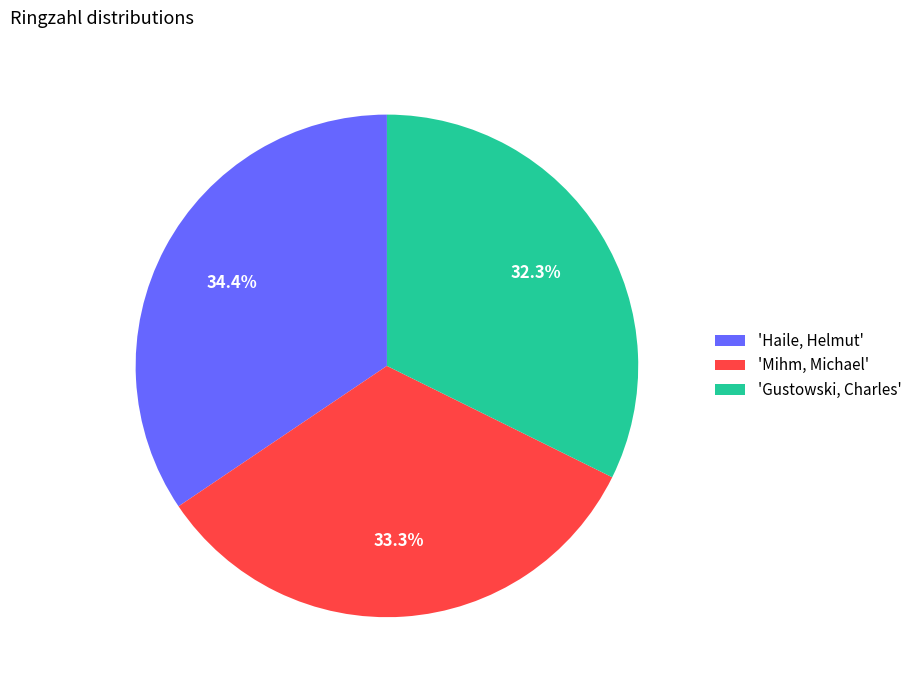

Between 'Gustowski, Charles' and 'Haile, Helmut', which is larger?

'Haile, Helmut'